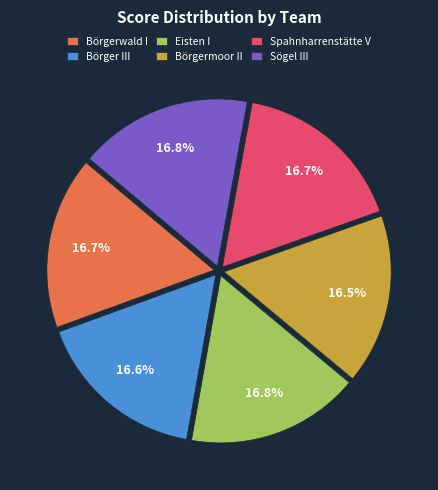

What is the ratio of the value at Spahnharrenstätte V to the value at Sögel III?

1.0